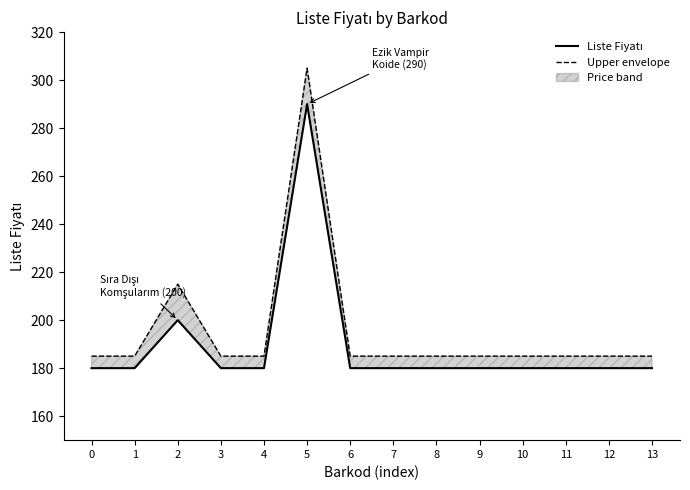

The Liste Fiyatı series shows 496 at 5. True or false?

False